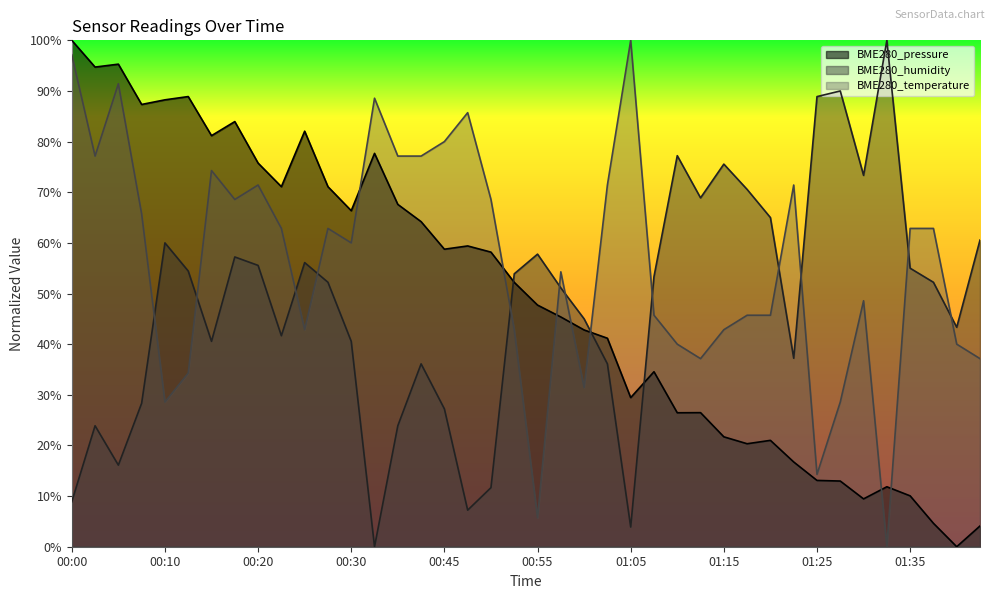

List the labels in order of BME280_pressure value, largest first.

00:00, 00:05, 00:03, 00:13, 00:10, 00:08, 00:18, 00:25, 00:15, 00:33, 00:20, 00:23, 00:28, 00:35, 00:30, 00:38, 00:48, 00:45, 00:50, 00:53, 00:55, 00:58, 01:00, 01:03, 01:08, 01:05, 01:13, 01:10, 01:15, 01:20, 01:18, 01:23, 01:25, 01:28, 01:33, 01:35, 01:30, 01:38, 01:43, 01:40